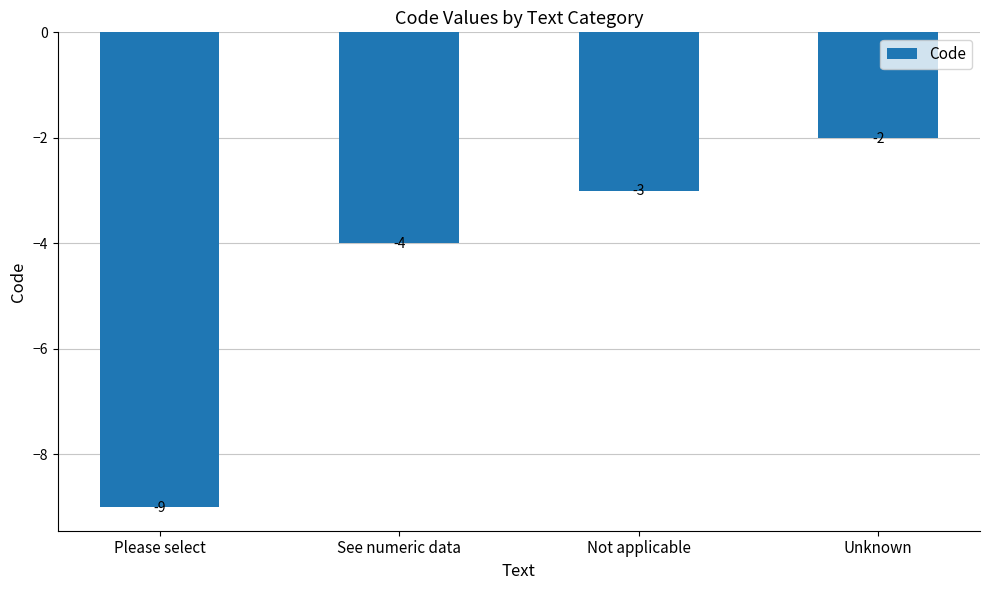

Are the bars grouped side by side (vs. stacked)?

No